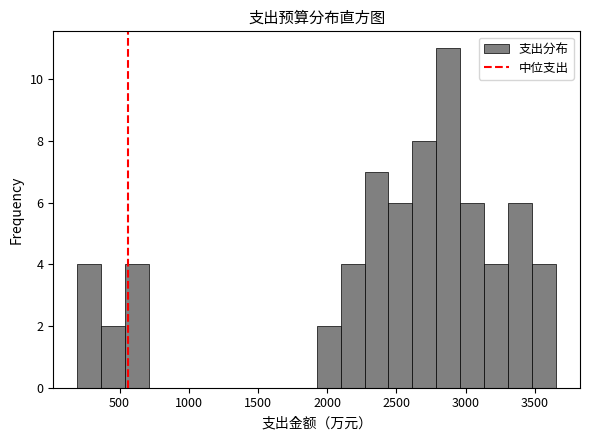

Read against the x-axis, roughly where is the centre of the tallest bar?

2850